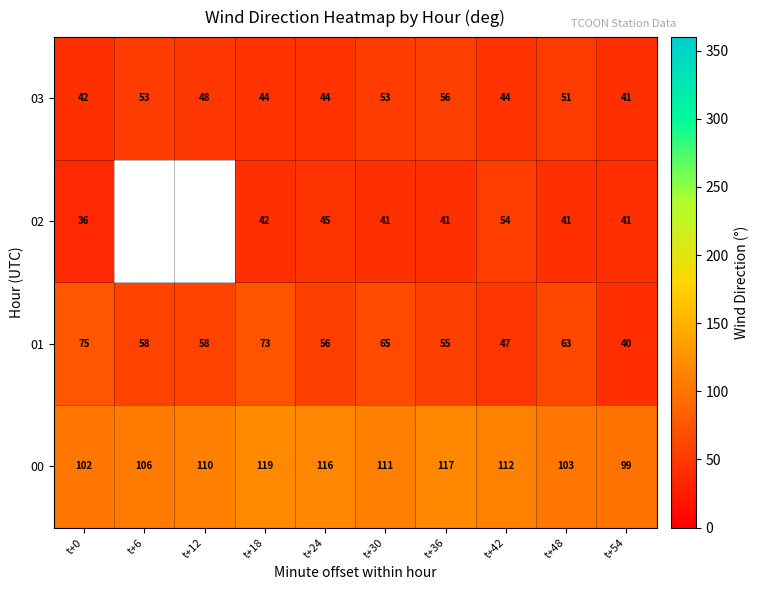

What is the sum of the 01 values at t+42 and t+6?

105